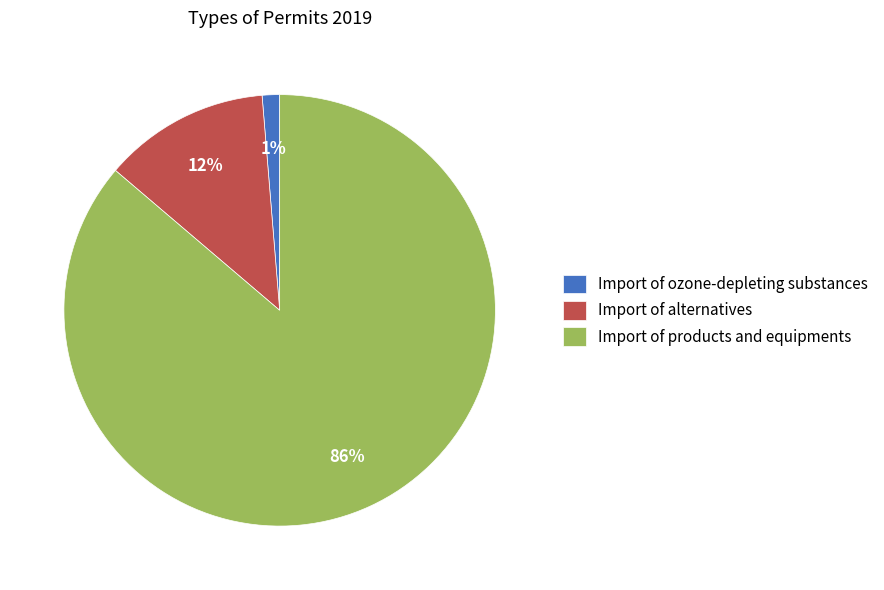

Is it true that Import of products and equipments is 97% of the pie?

False